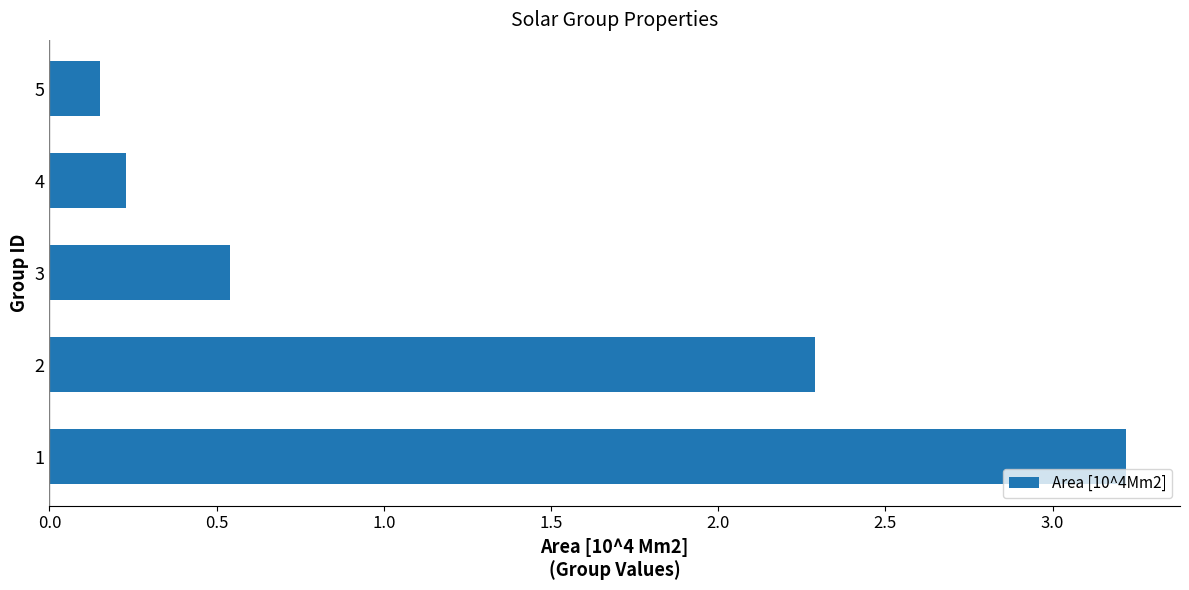

What is the difference between the maximum and minimum values?

3.1